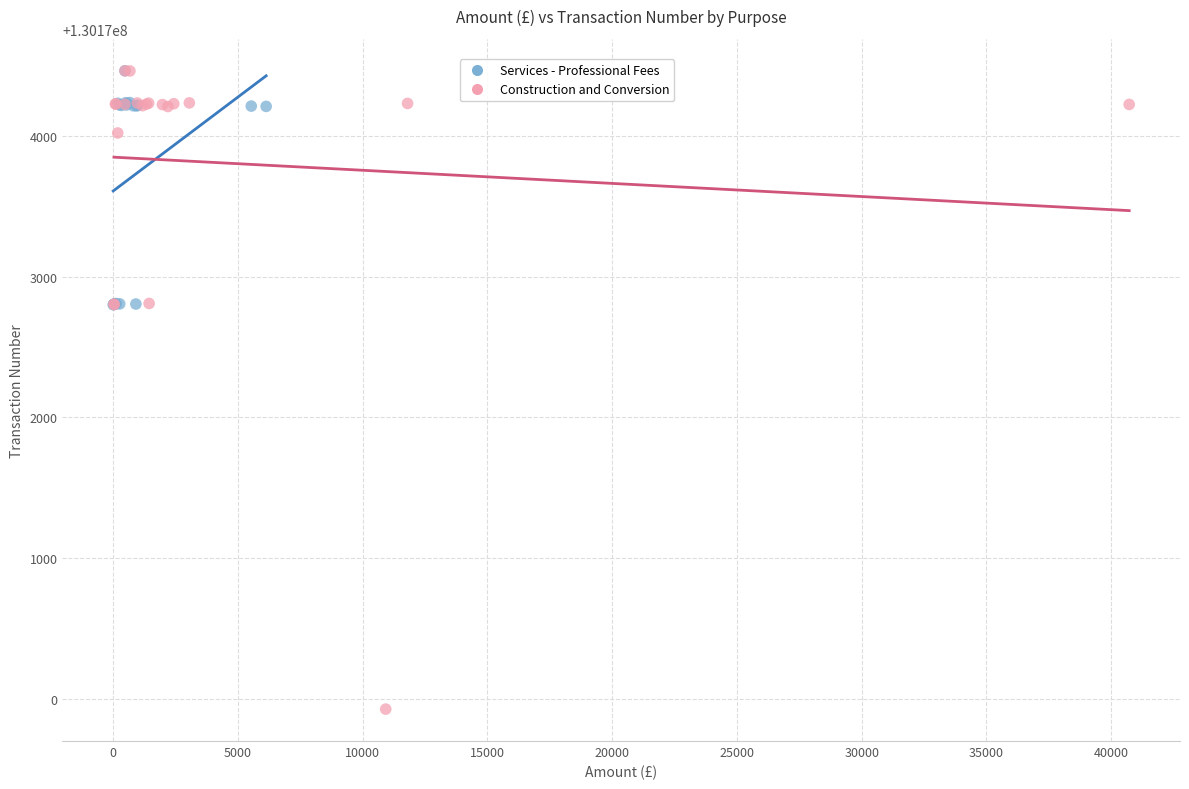

Which series has the largest Y range (max minus min)?

Construction and Conversion